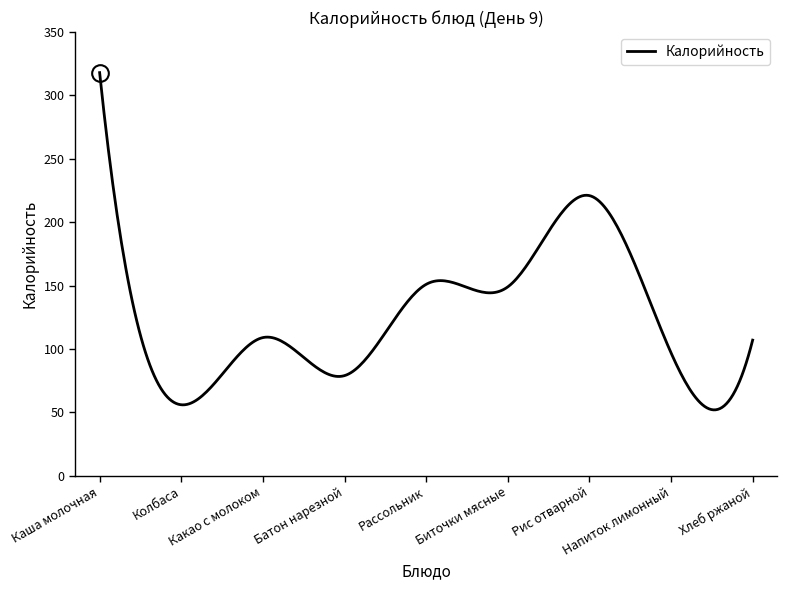

What is the greatest value displayed?

318.0